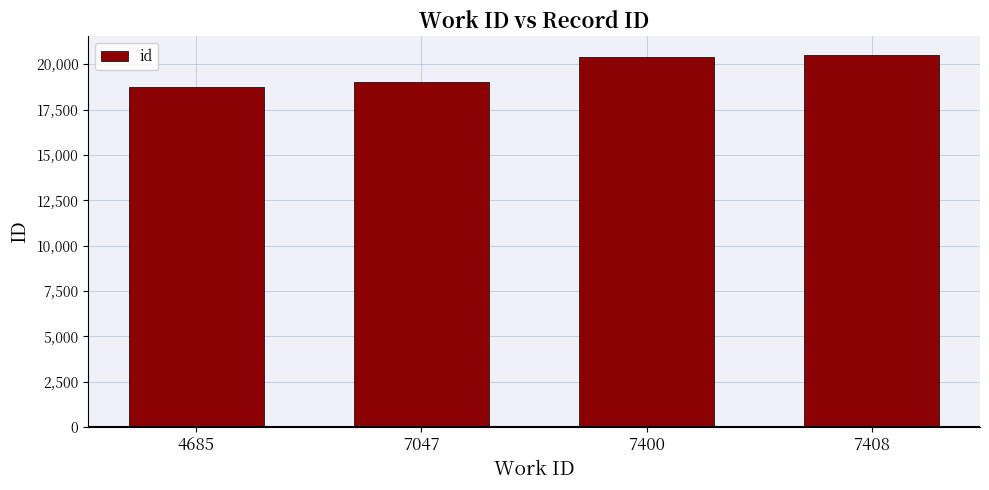

At which category does the chart reach its minimum across all series?

4685